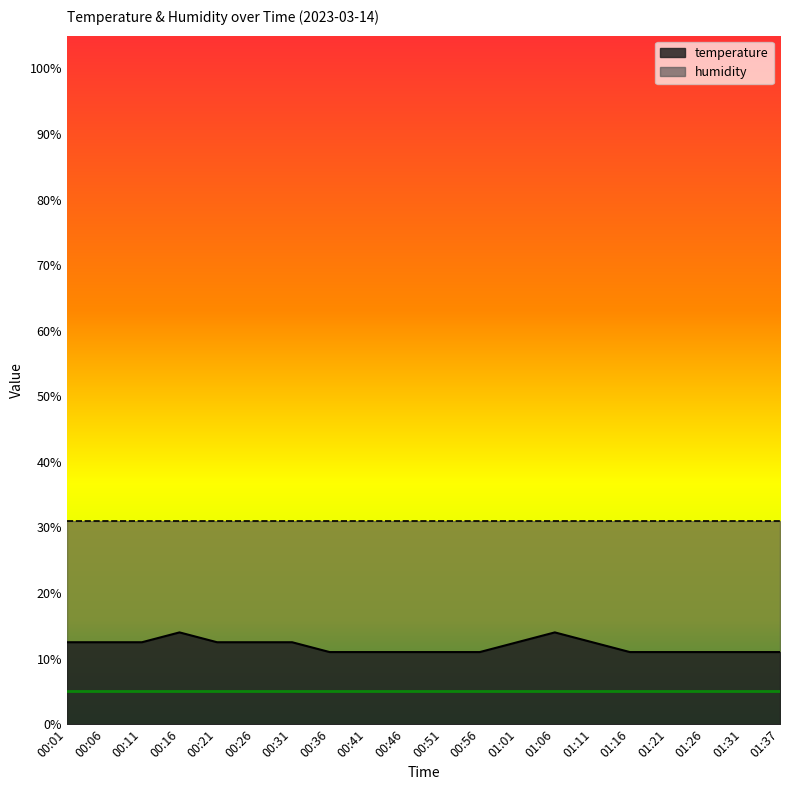

Approximately how many times larger is the value at 01:37 compared to 00:16?

0.8